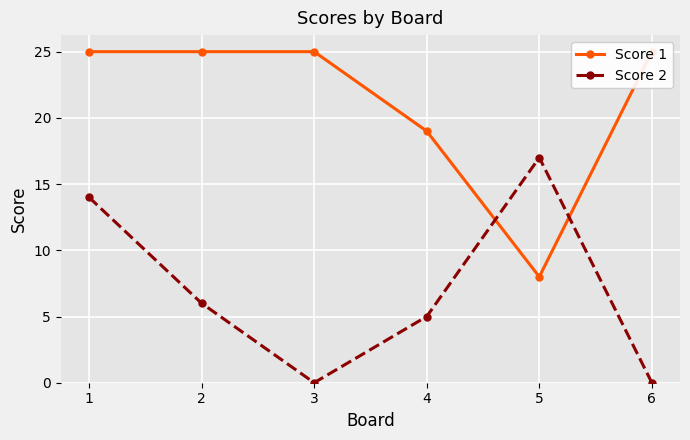

At 6, list the series in order from largest to smallest.

Score 1, Score 2